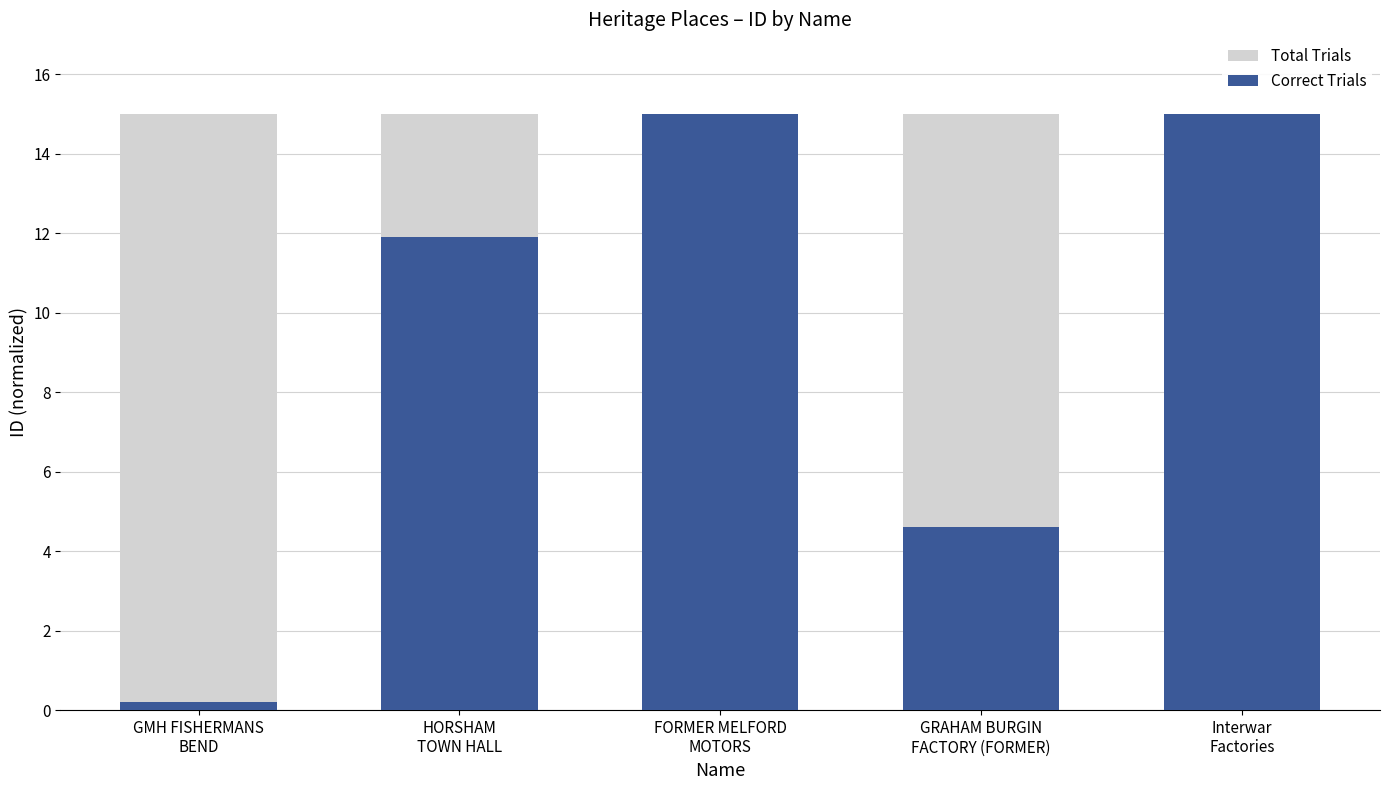

What is the greatest value displayed?

15.0